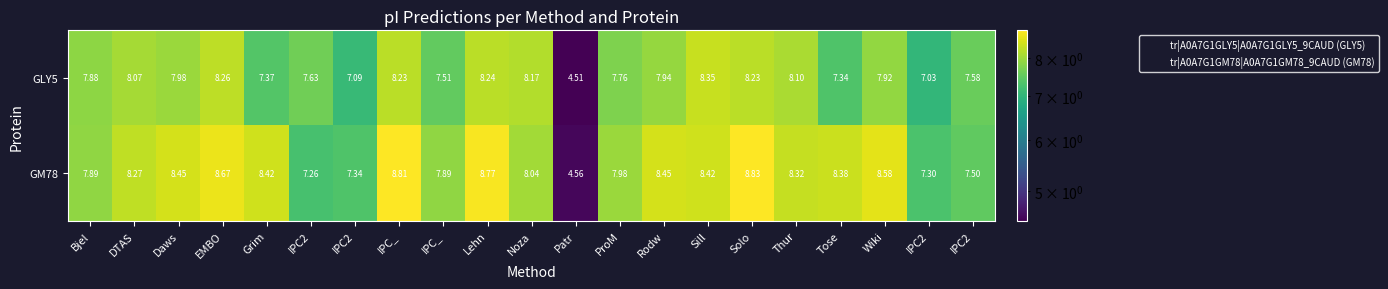

Reading left to right, transcribe all the data shown in this chart.

GLY5: Bjel=7.9	DTAS=8.1	Daws=8.0	EMBO=8.3	Grim=7.4	IPC2=7.6	IPC2=7.1	IPC_=8.2	IPC_=7.5	Lehn=8.2	Noza=8.2	Patr=4.5	ProM=7.8	Rodw=7.9	Sill=8.3	Solo=8.2	Thur=8.1	Tose=7.3	Wiki=7.9	IPC2=7.0	IPC2=7.6
GM78: Bjel=7.9	DTAS=8.3	Daws=8.4	EMBO=8.7	Grim=8.4	IPC2=7.3	IPC2=7.3	IPC_=8.8	IPC_=7.9	Lehn=8.8	Noza=8.0	Patr=4.6	ProM=8.0	Rodw=8.4	Sill=8.4	Solo=8.8	Thur=8.3	Tose=8.4	Wiki=8.6	IPC2=7.3	IPC2=7.5